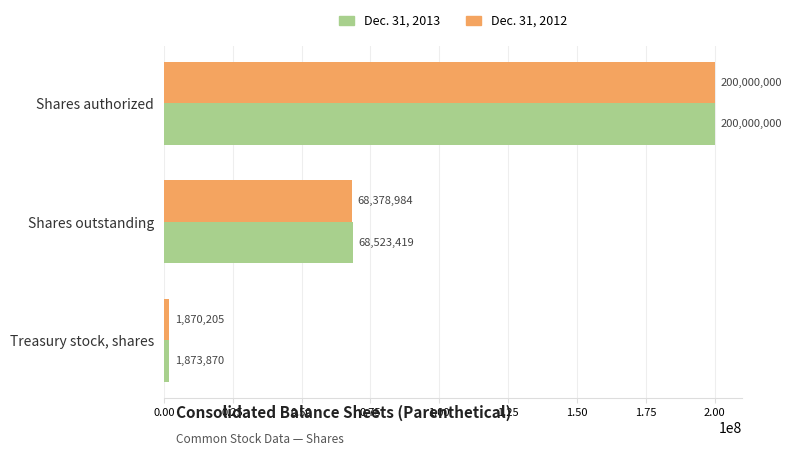

List the labels in order of Dec. 31, 2013 value, largest first.

Shares authorized, Shares outstanding, Treasury stock, shares